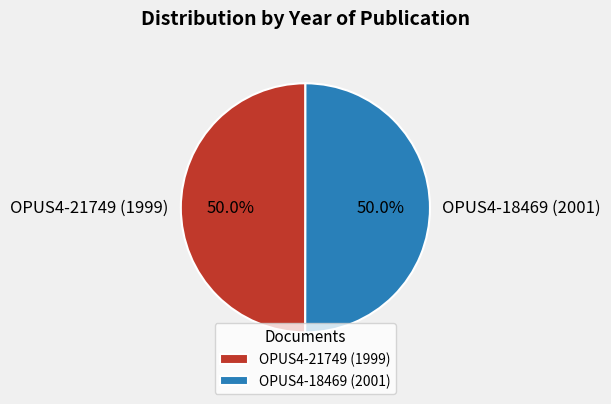

How much of the chart is everything except OPUS4-21749 (1999)?

50.0%